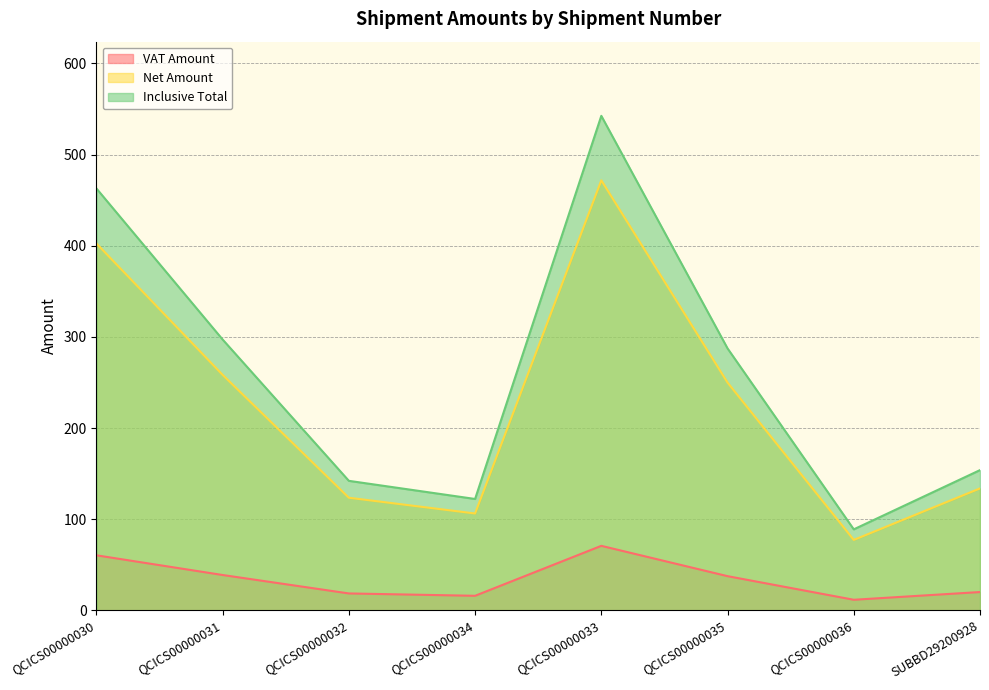

Between QCICS00000034 and QCICS00000032, which is larger?

QCICS00000032